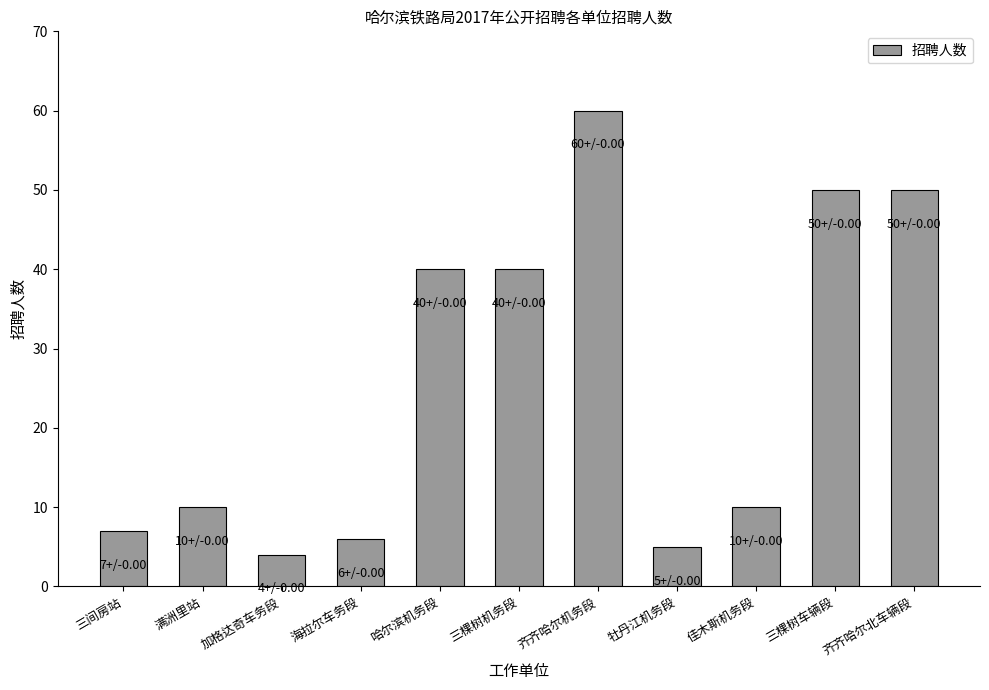

What is the minimum value shown in the chart?

4